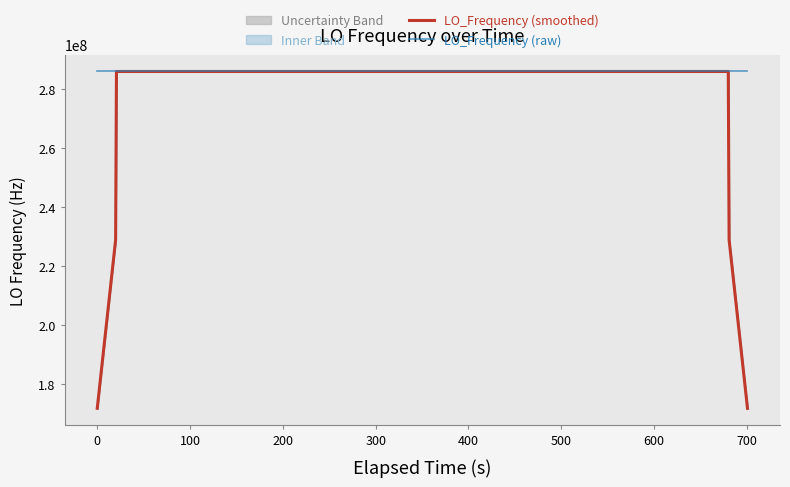

What is the minimum value for LO_Frequency (raw)?

286046998.1